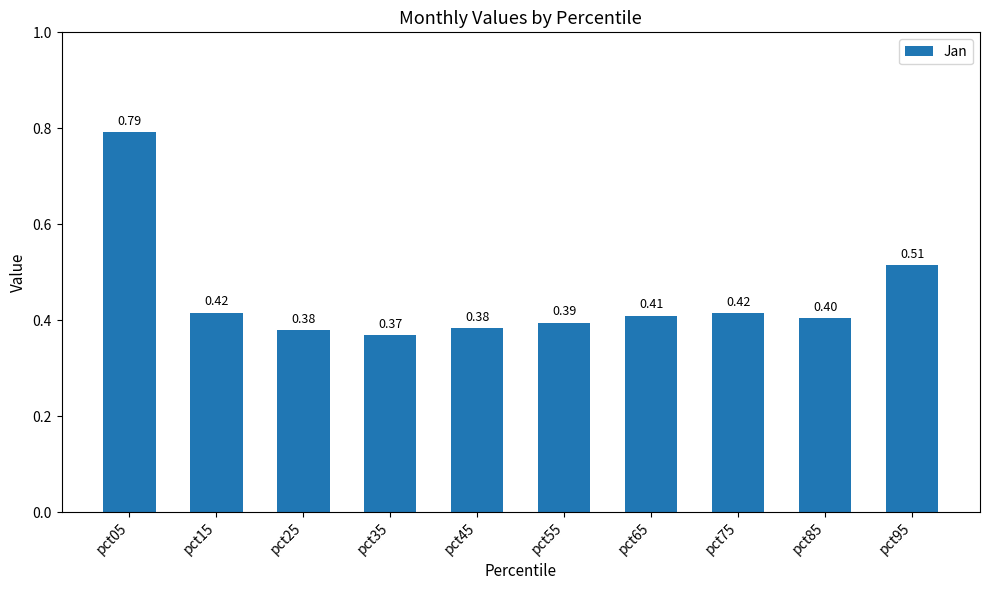

Between pct35 and pct45, which is larger?

pct45